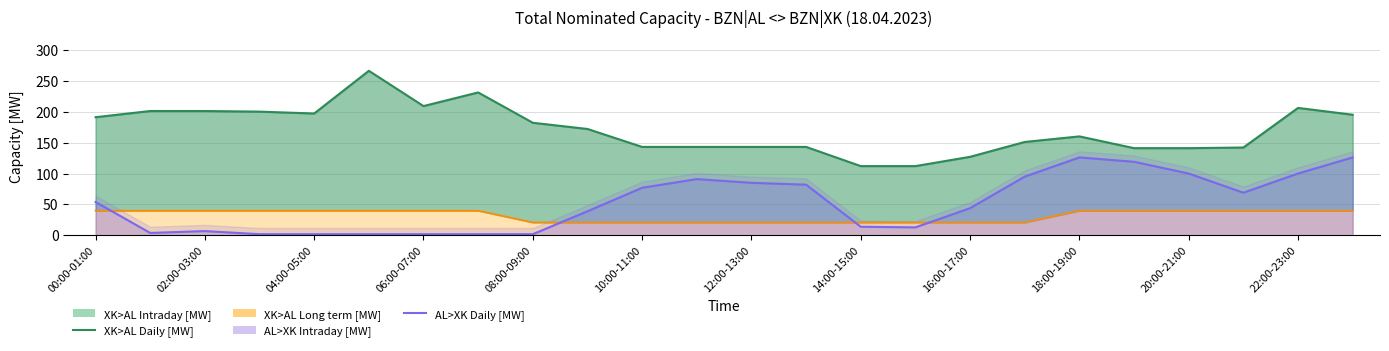

What is the value of the XK>AL Daily [MW] point at the 1st from the left?

191